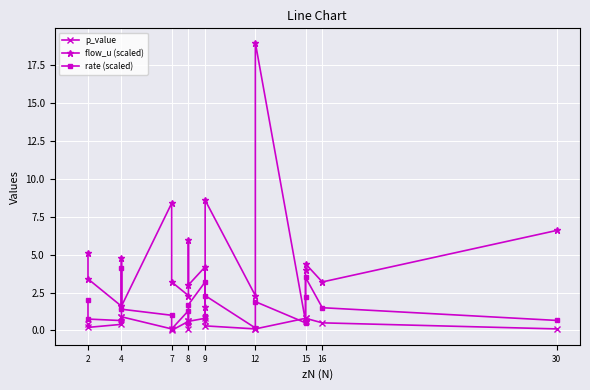

Which category has the highest value in the rate (scaled) series?

4